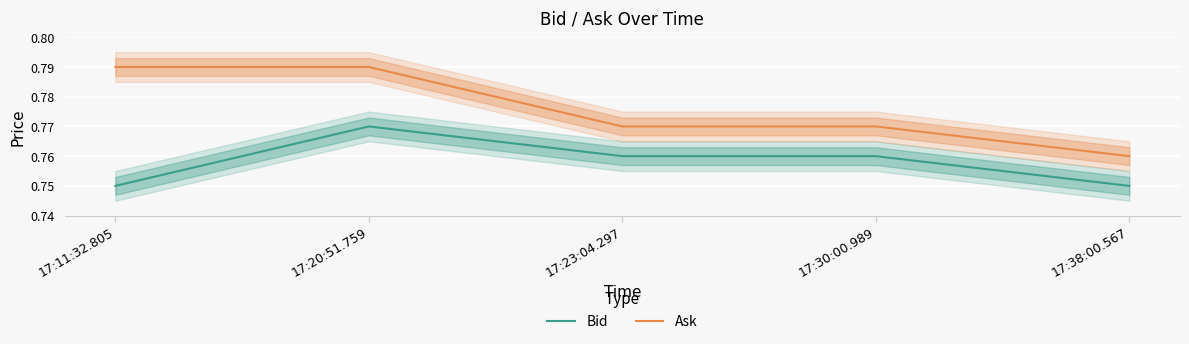

At which category is the sum across all series the highest?

17:20:51.759